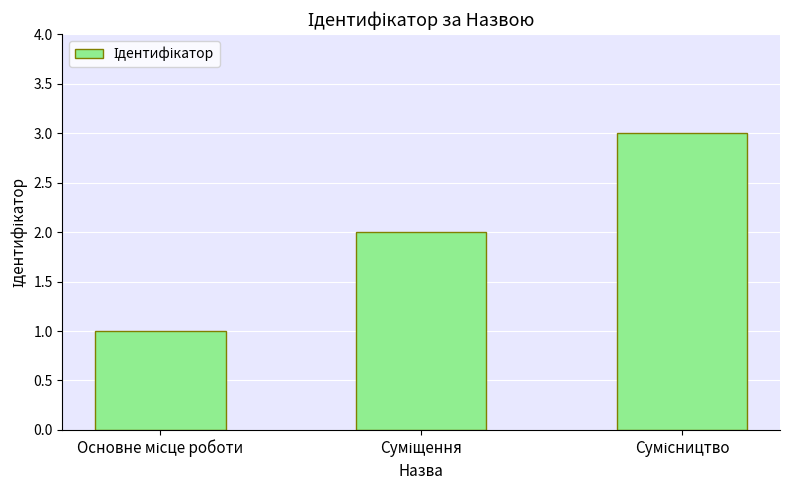

What is the maximum value shown in the chart?

3